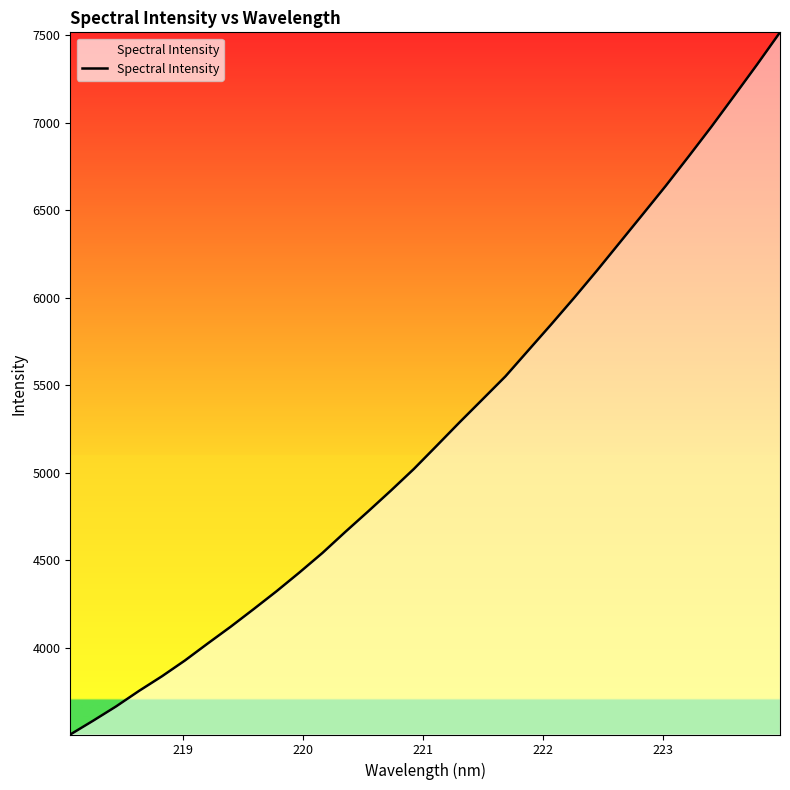

What is the difference between the maximum and minimum values?

4010.8